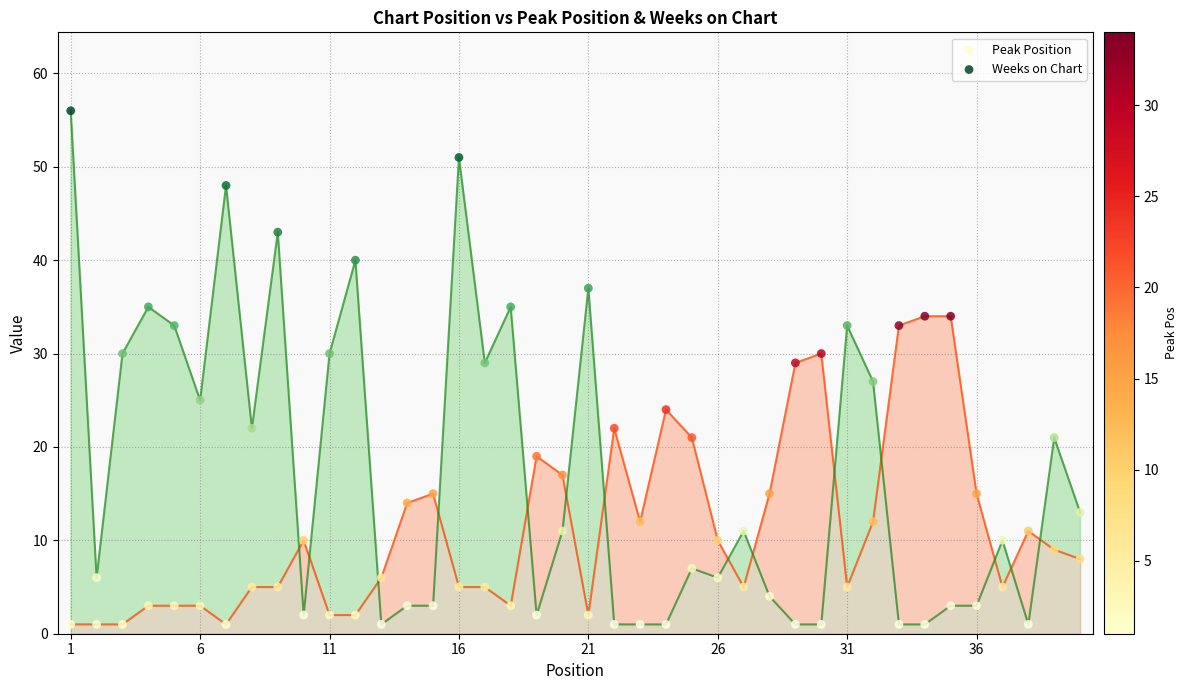

What is the X range (max minus min) for the scatter plot?

39